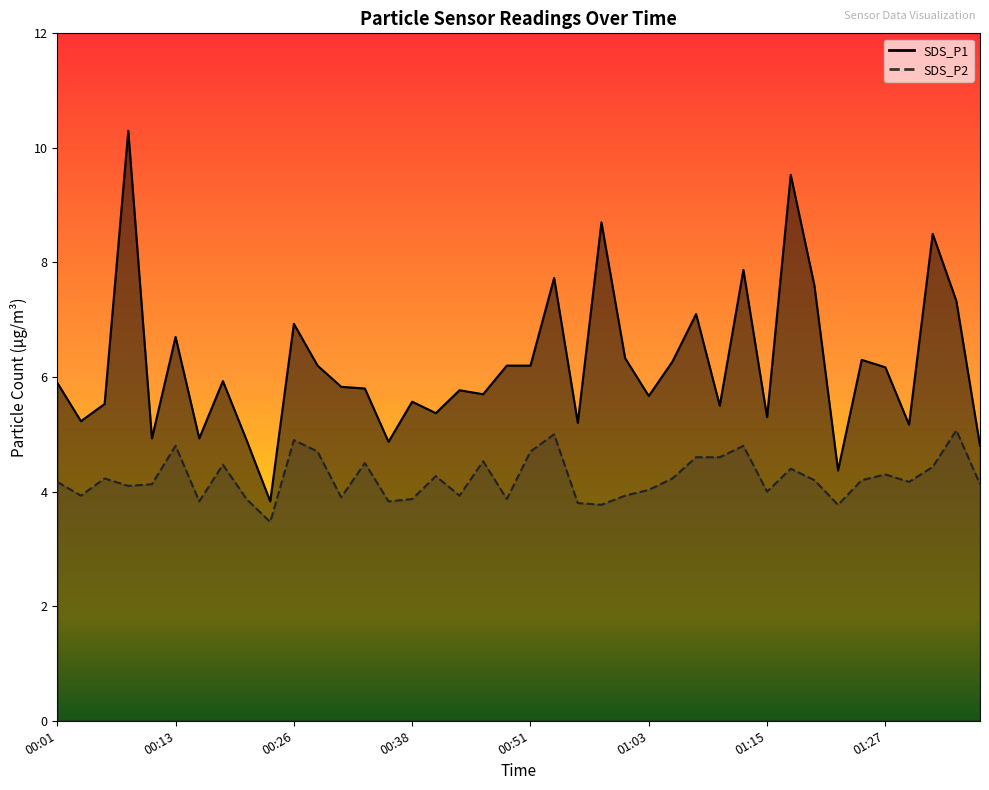

What is the difference between the SDS_P2 values at 01:10 and 00:56?

0.8